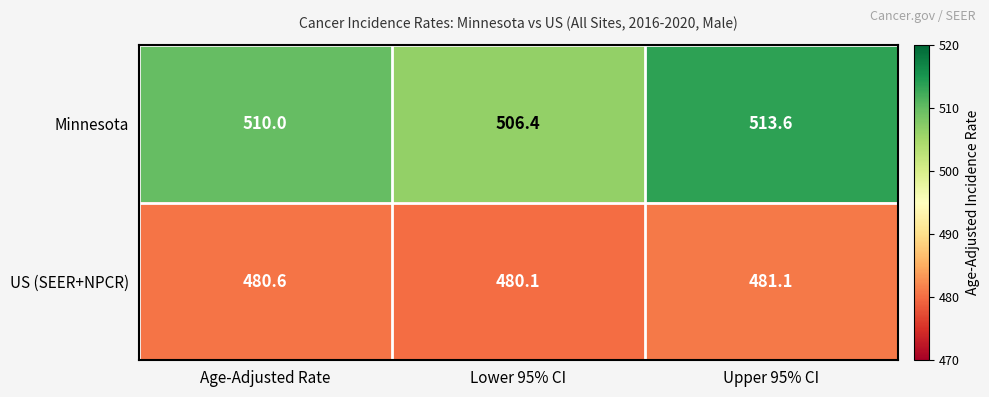

What is the spread (max minus min) of values at Lower 95% CI?

26.3